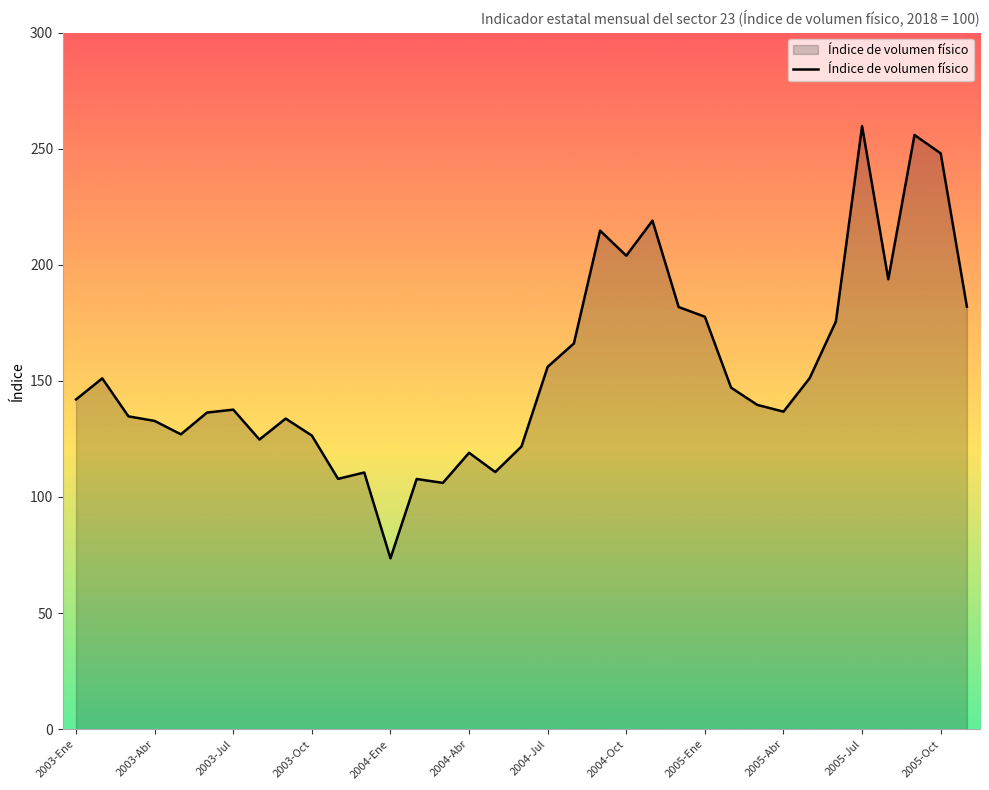

What is the difference between the maximum and minimum values?

186.1